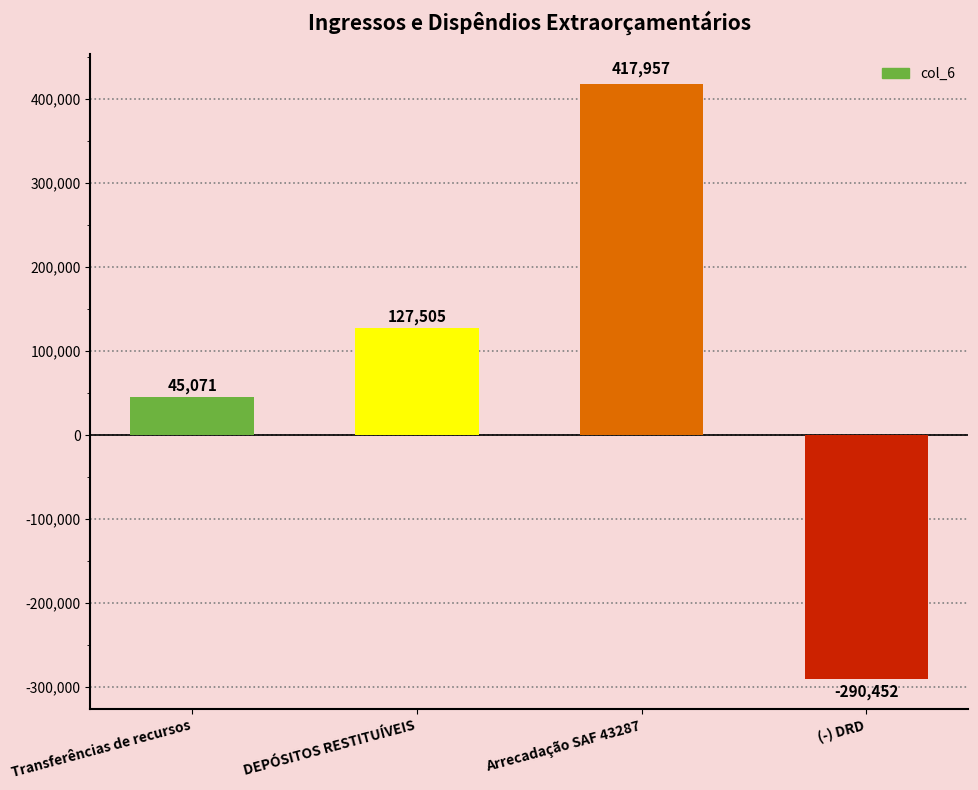

Count the number of data series in this chart.

1